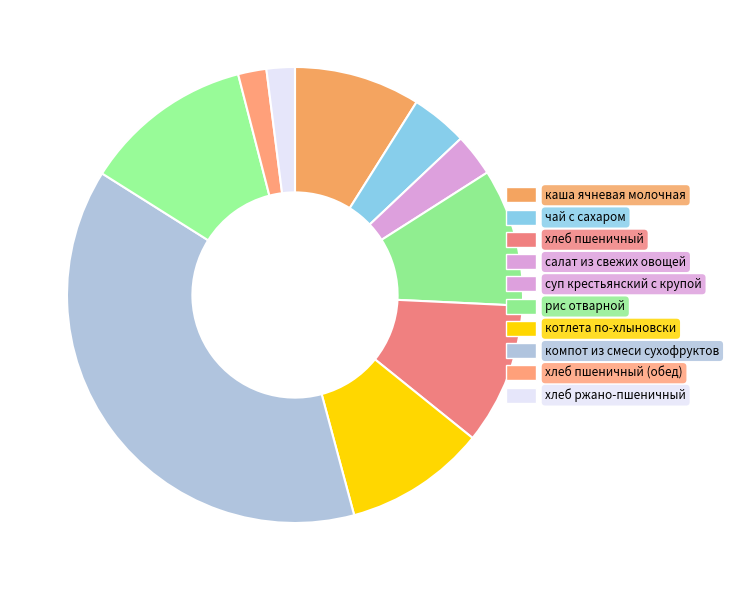

True or false: хлеб пшеничный (обед) accounts for 2% of the total.

True